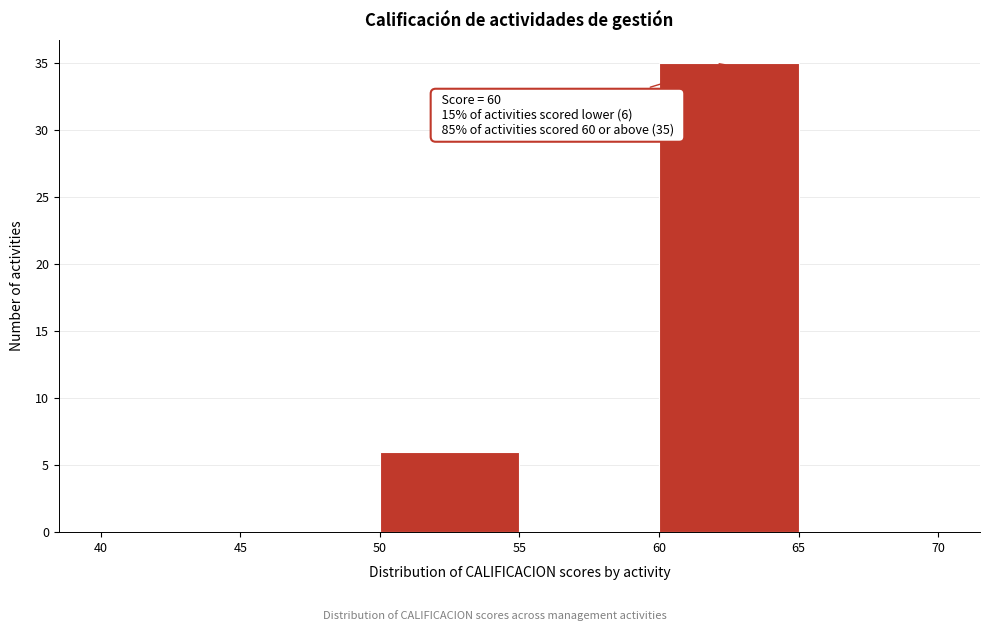

Which range on the x-axis has the tallest bar?

60 to 65